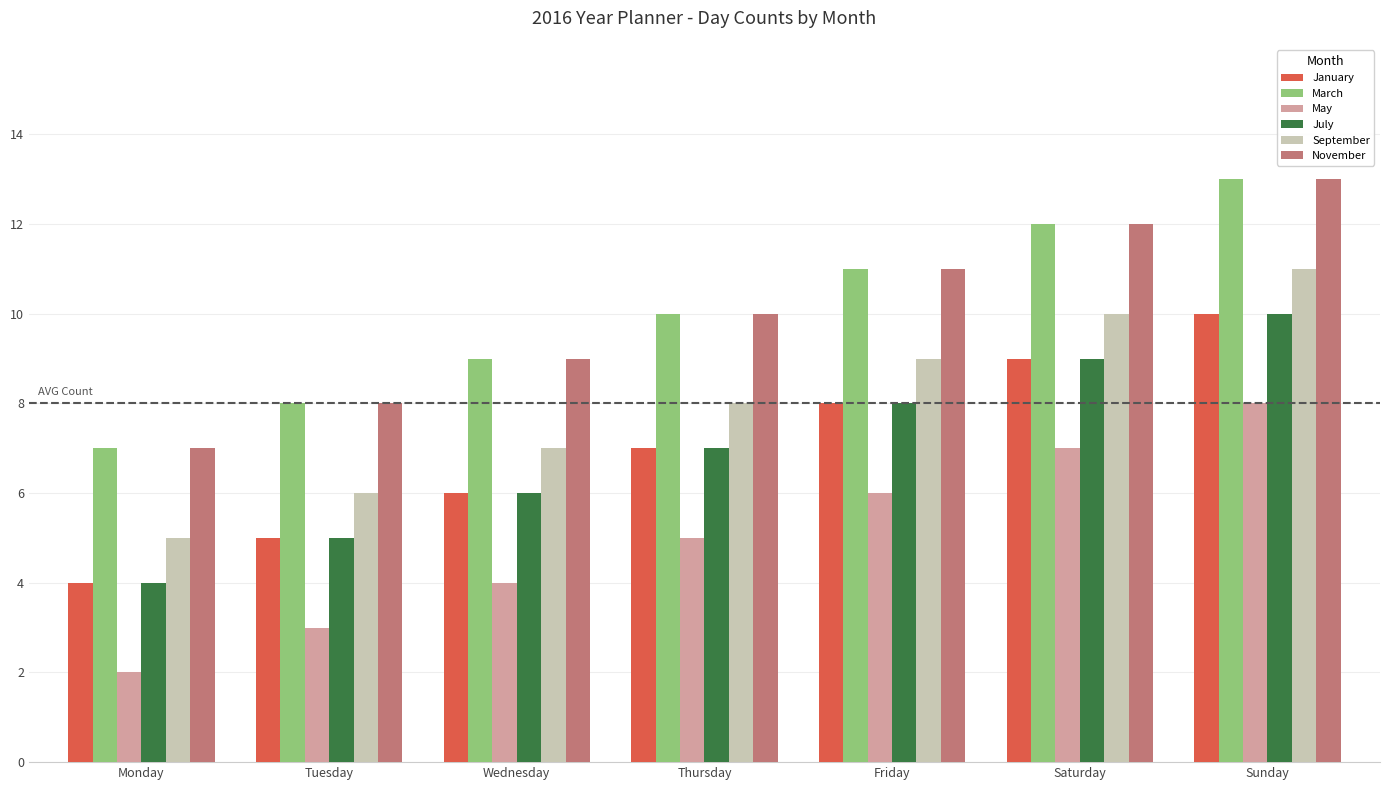

What is the difference between the highest and lowest values at Friday?

5